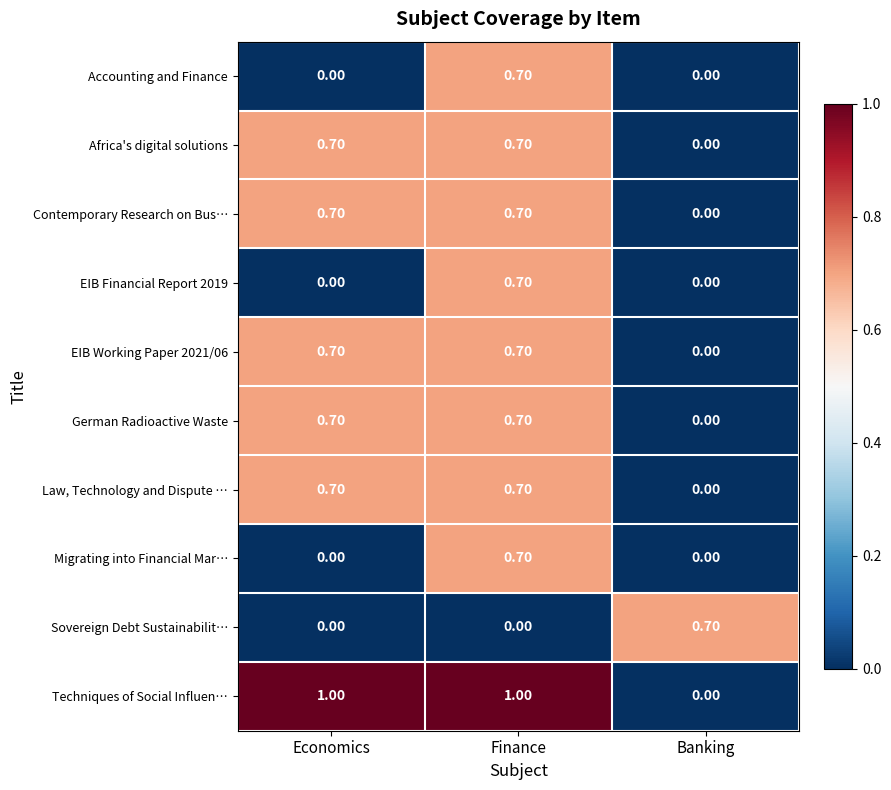

At which label does Contemporary Research on Bus… reach its minimum?

Banking